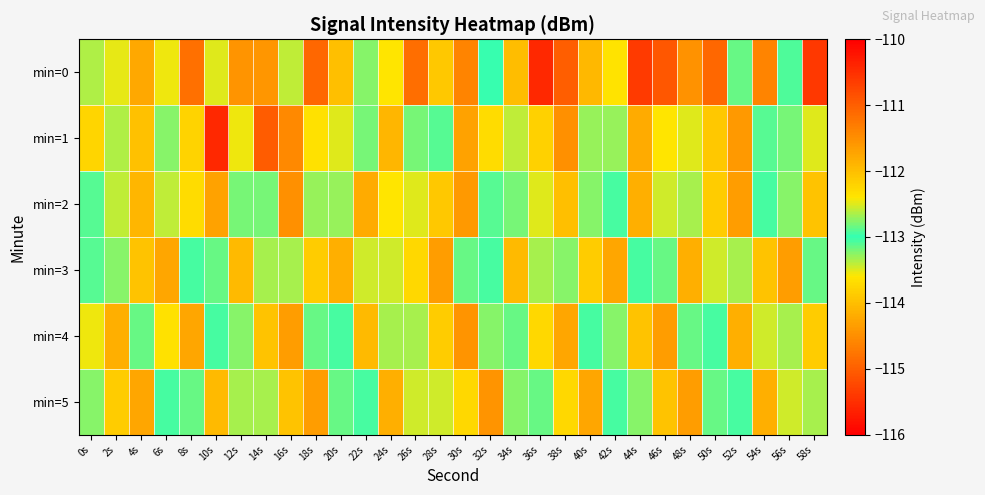

What is the maximum value shown in the chart?

-110.4